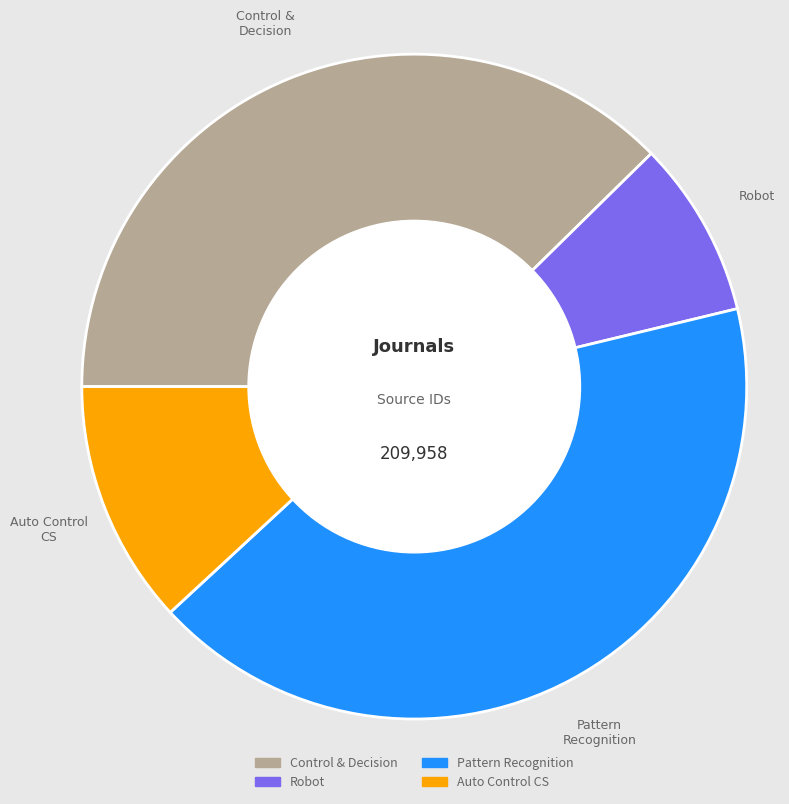

Which has a higher value, Pattern Recognition or Auto Control CS?

Pattern Recognition